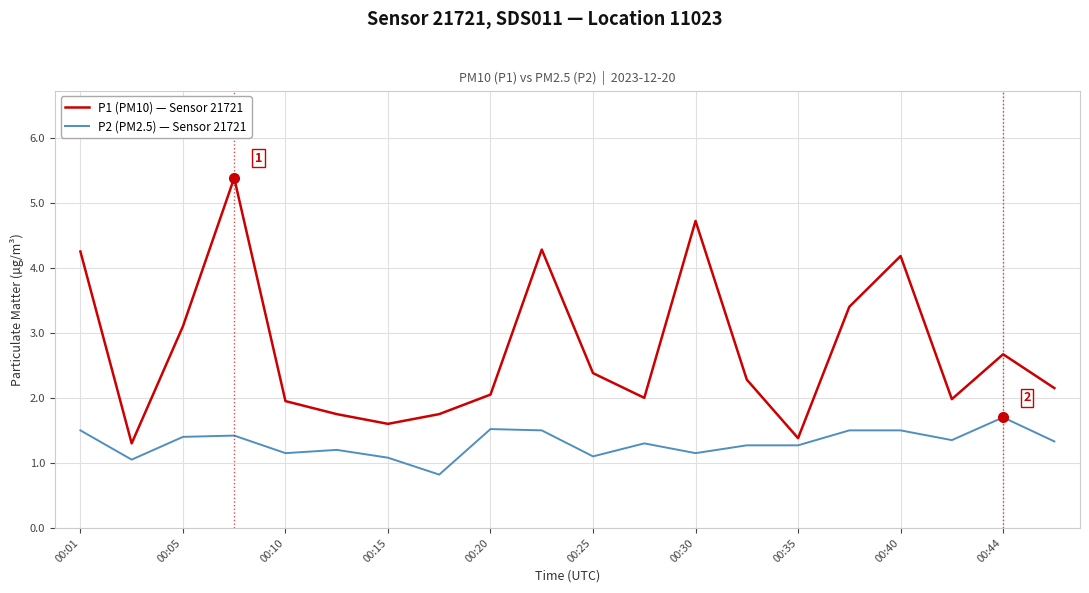

Rank the series by their average value, from highest to lowest.

P1 (PM10) — Sensor 21721, P2 (PM2.5) — Sensor 21721